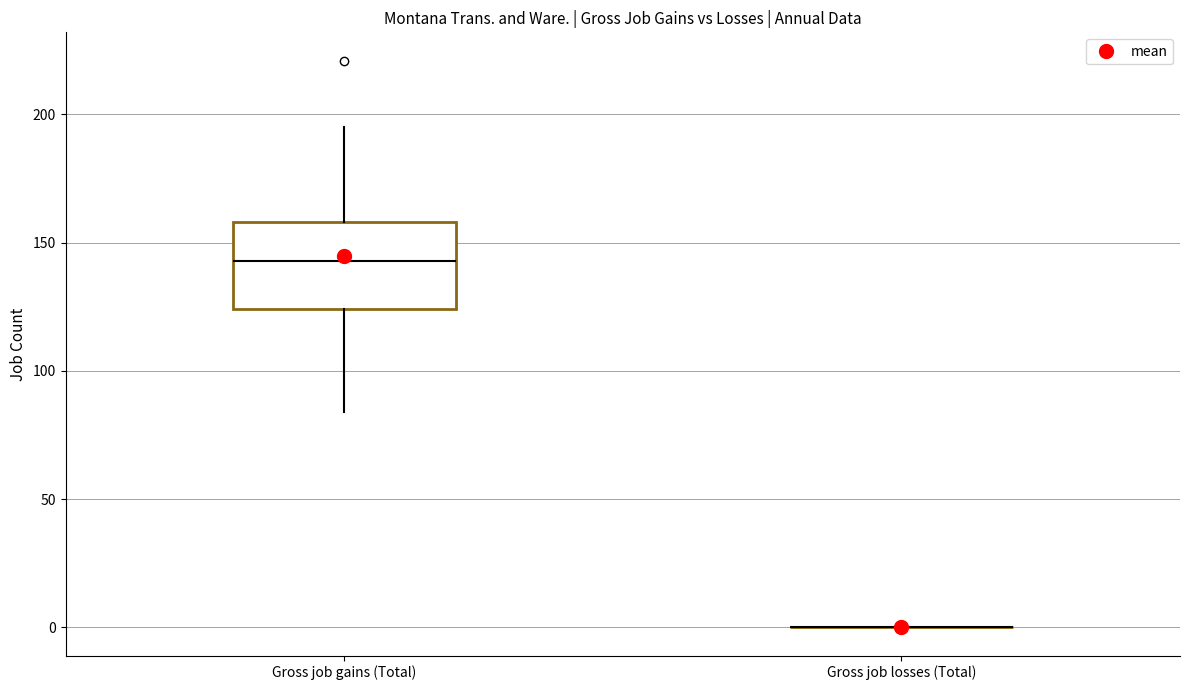

Where does the lower whisker of the box for Gross job gains (Total) end on the y-axis? The values are not printed on the chart, so give them approximately, as read against the axis.

85